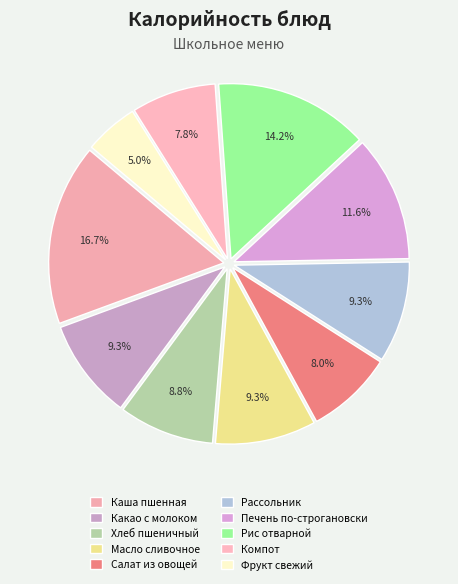

Count the number of slices in the pie.

10